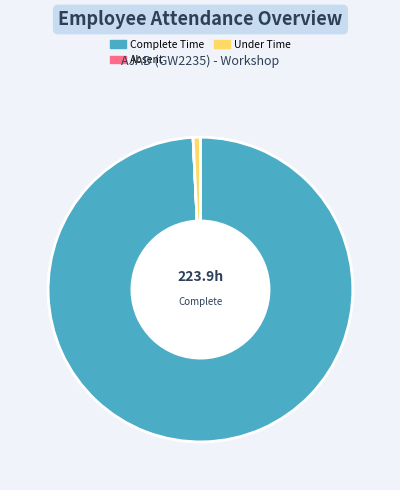

Is it true that Under Time is 1% of the pie?

True